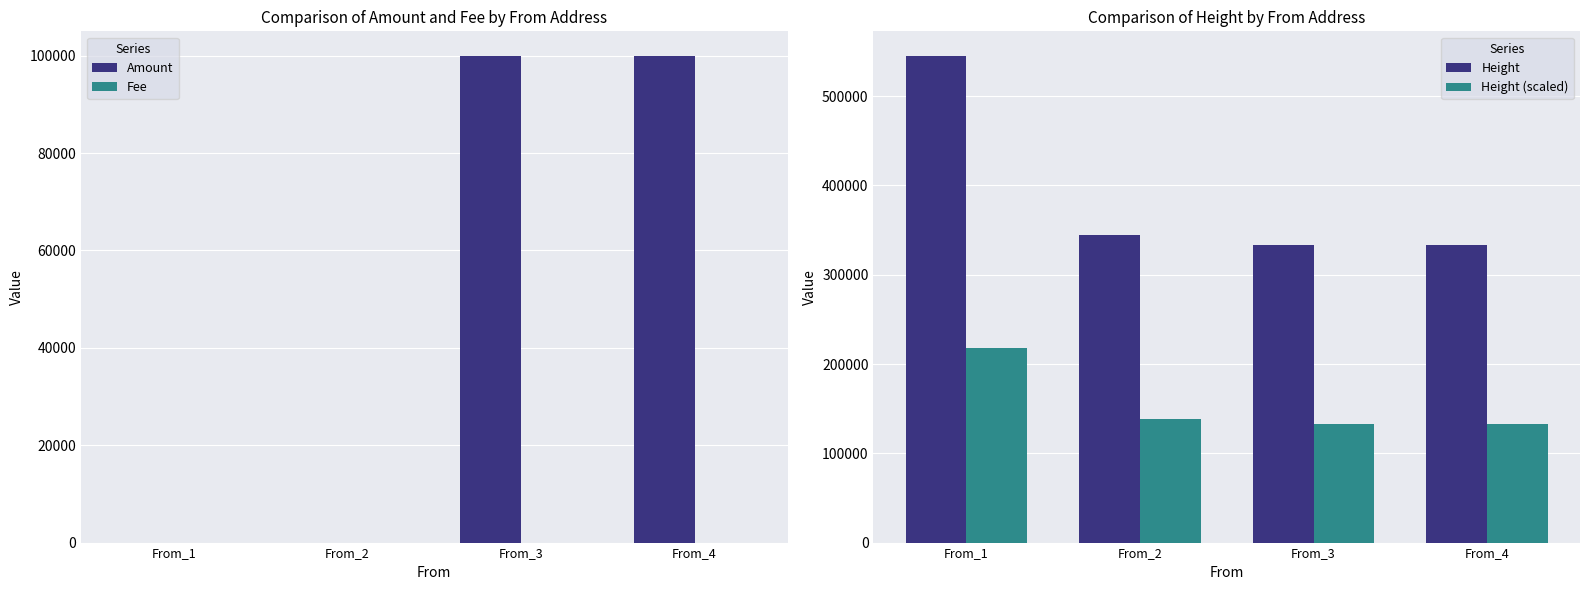

How many values in the Height series exceed 345001?

1